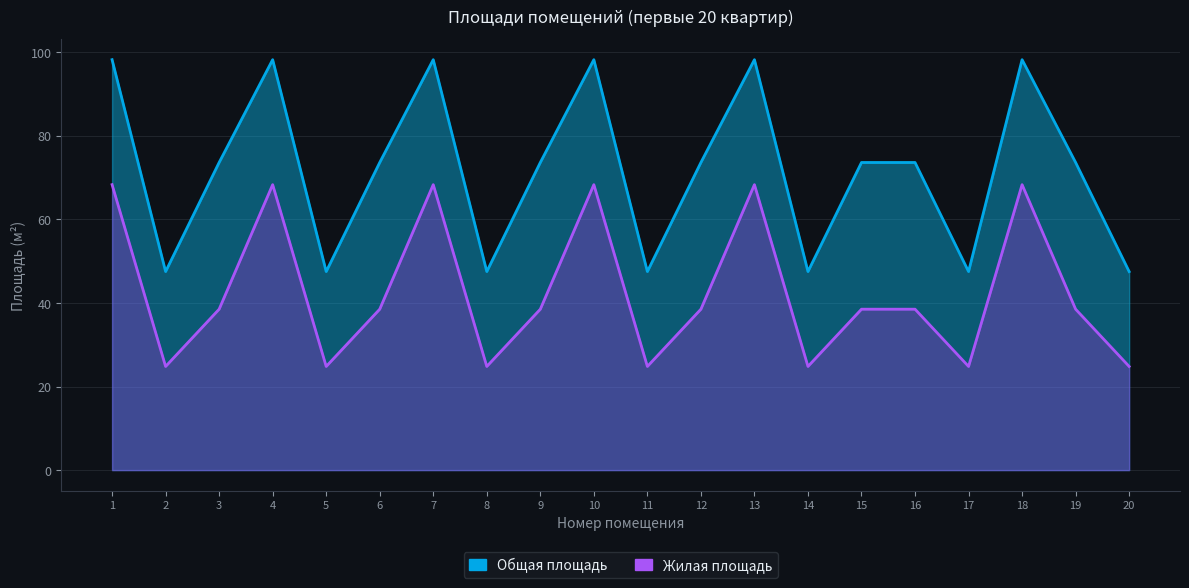

True or false: Общая площадь and Жилая площадь intersect in this chart.

False